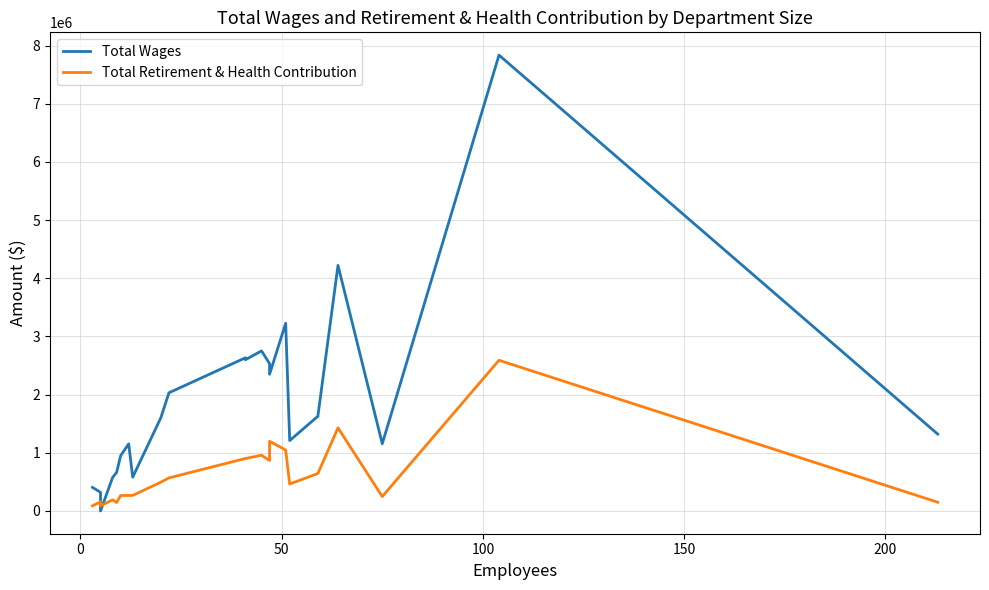

How many times do Total Wages and Total Retirement & Health Contribution cross each other?

2